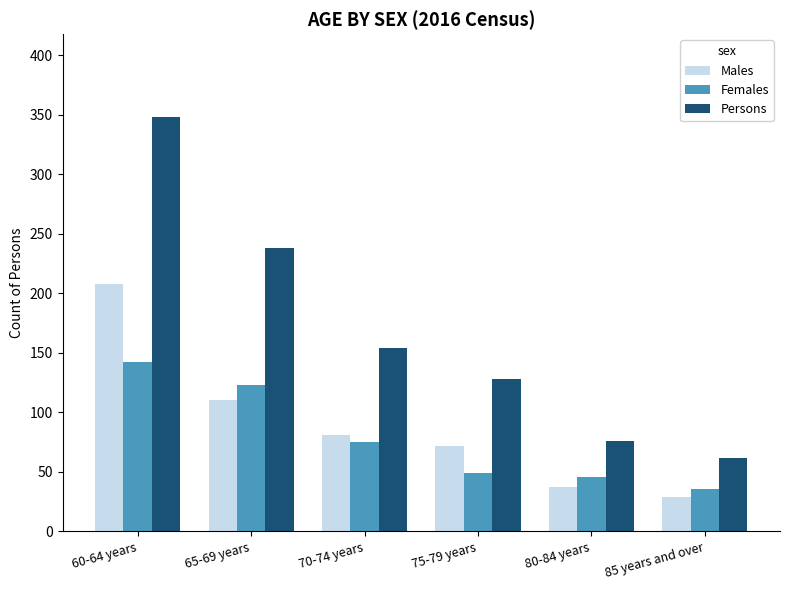

What is the label of the 6th bar from the left?

85 years and over